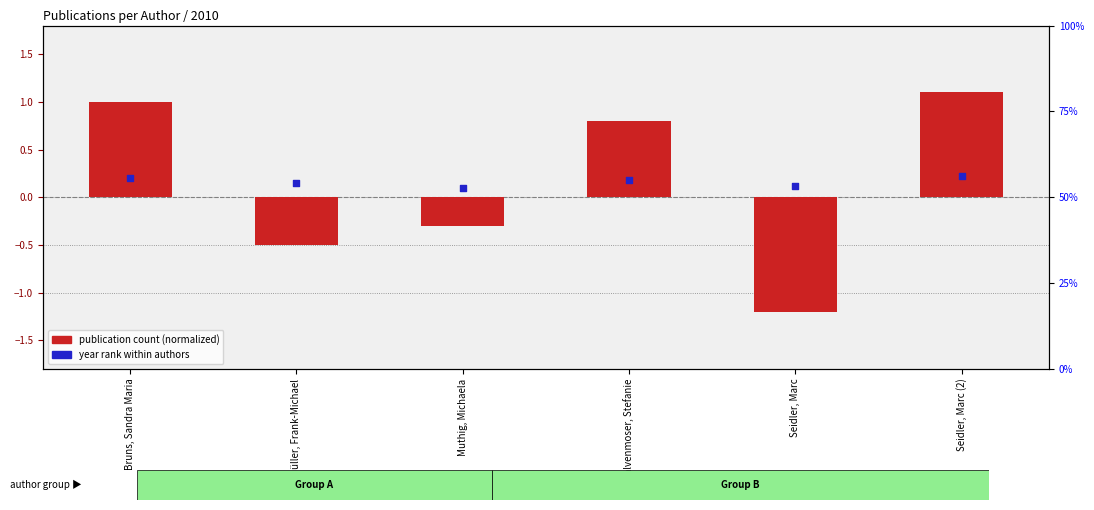

What are all the series names shown in the legend?

publication count (normalized), year rank within authors